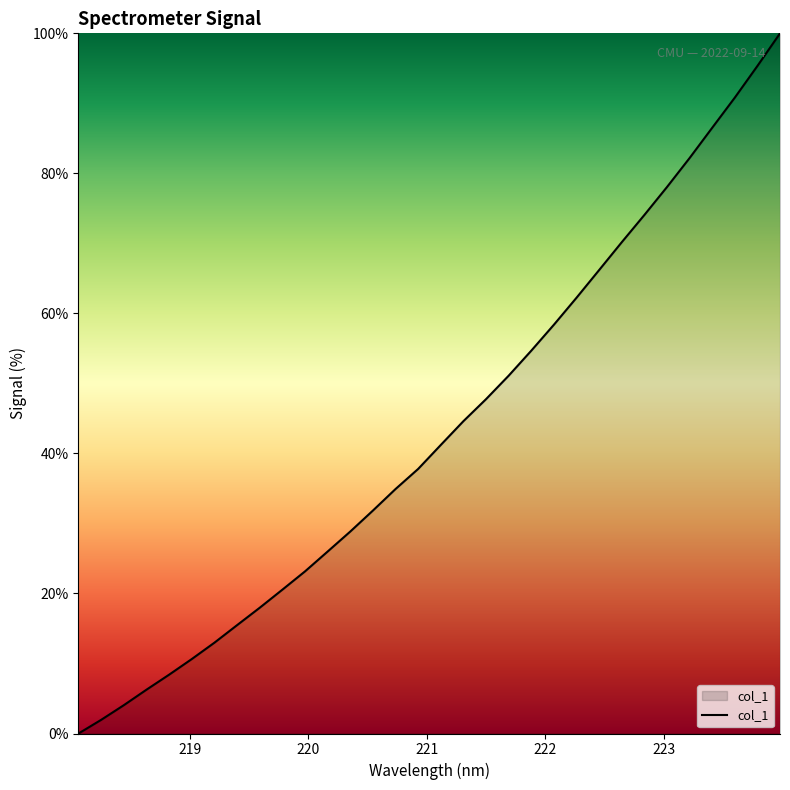

What is the maximum value shown in the chart?

100.0